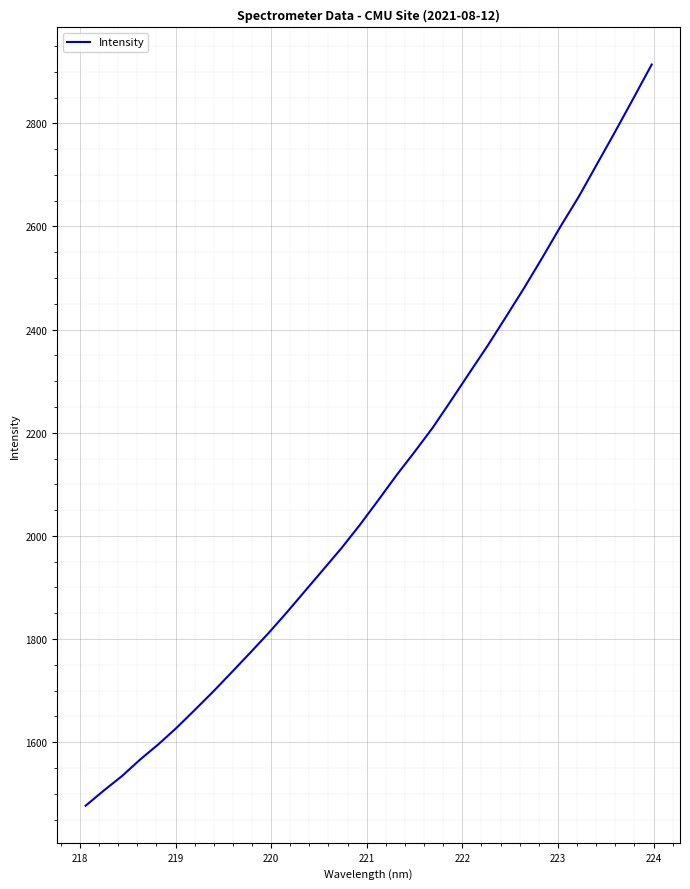

What is the greatest value displayed?

2914.0